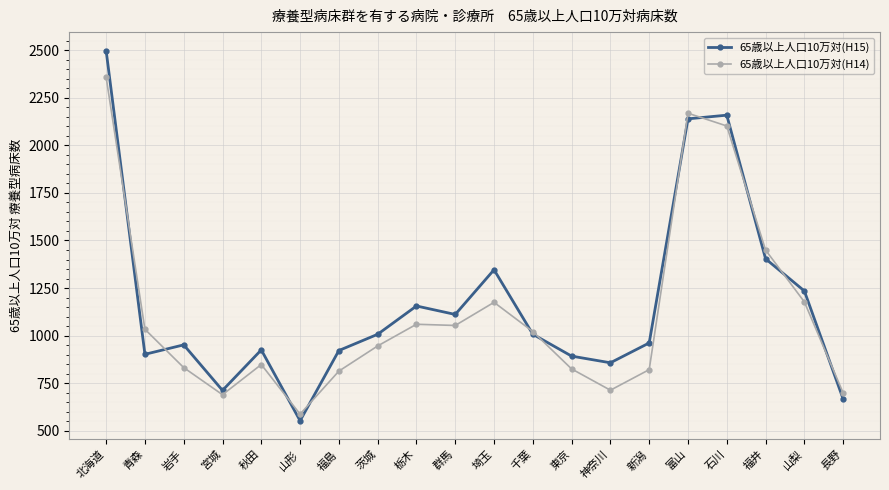

What is the label of the 19th point from the left?

山梨